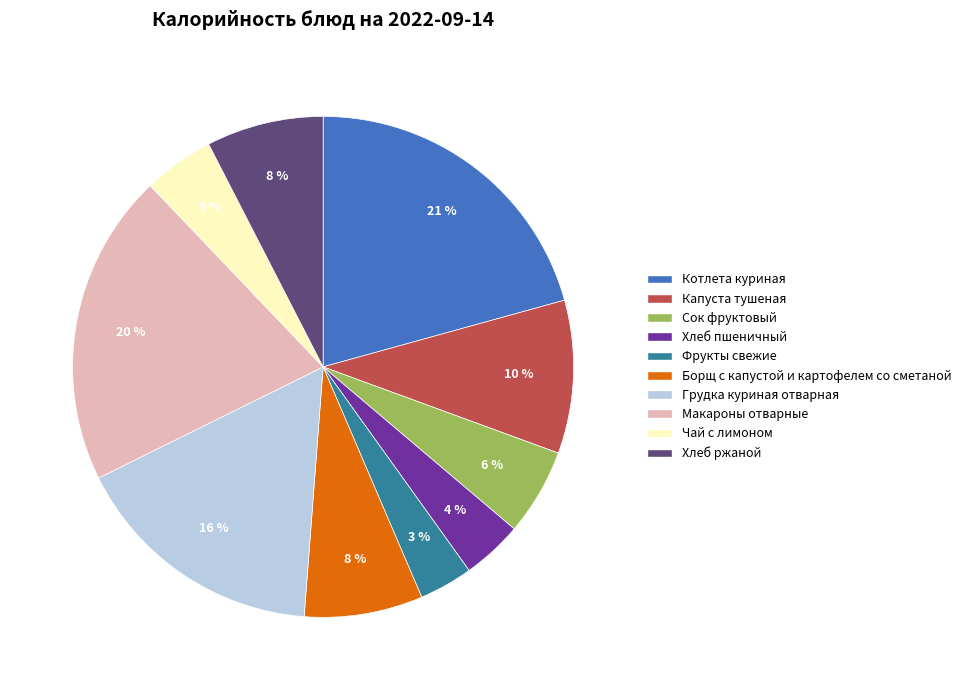

To the nearest percent, what portion does Макароны отварные represent?

20%